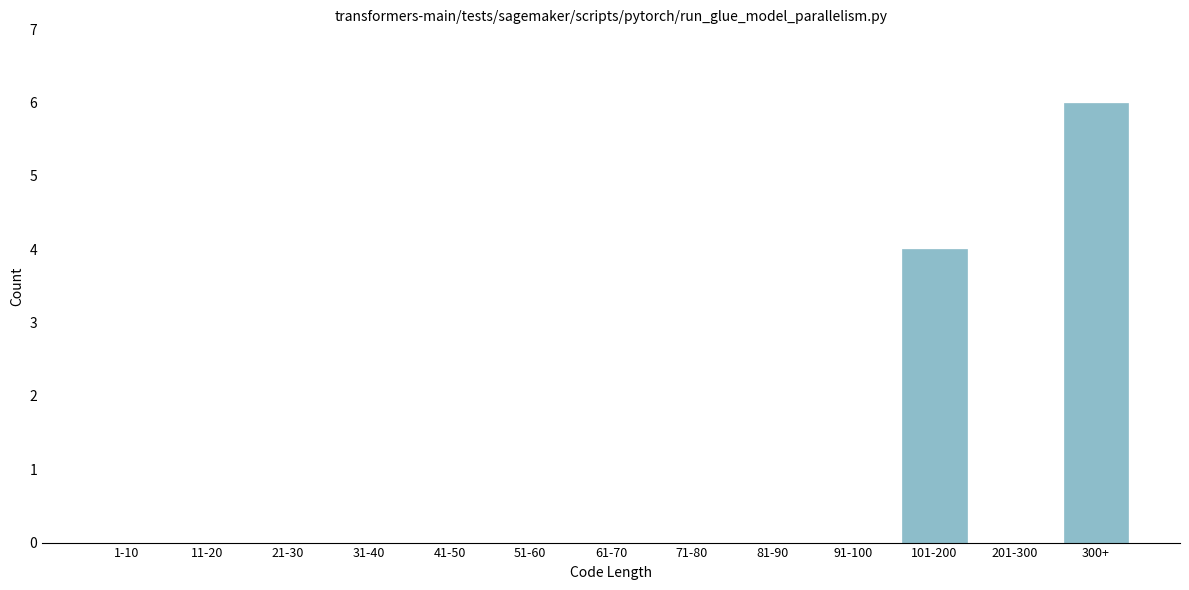

Reading left to right, what are all the values shown in this chart?

1-10=0	11-20=0	21-30=0	31-40=0	41-50=0	51-60=0	61-70=0	71-80=0	81-90=0	91-100=0	101-200=4	201-300=0	300+=6